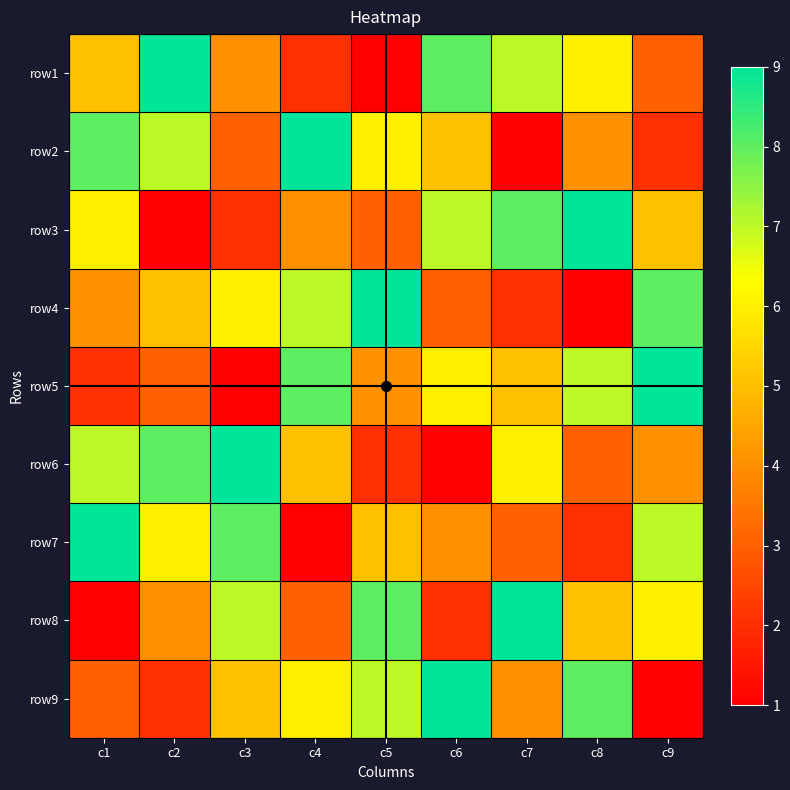

Reading left to right, transcribe all the data shown in this chart.

row1: c1=5	c2=9	c3=4	c4=2	c5=1	c6=8	c7=7	c8=6	c9=3
row2: c1=8	c2=7	c3=3	c4=9	c5=6	c6=5	c7=1	c8=4	c9=2
row3: c1=6	c2=1	c3=2	c4=4	c5=3	c6=7	c7=8	c8=9	c9=5
row4: c1=4	c2=5	c3=6	c4=7	c5=9	c6=3	c7=2	c8=1	c9=8
row5: c1=2	c2=3	c3=1	c4=8	c5=4	c6=6	c7=5	c8=7	c9=9
row6: c1=7	c2=8	c3=9	c4=5	c5=2	c6=1	c7=6	c8=3	c9=4
row7: c1=9	c2=6	c3=8	c4=1	c5=5	c6=4	c7=3	c8=2	c9=7
row8: c1=1	c2=4	c3=7	c4=3	c5=8	c6=2	c7=9	c8=5	c9=6
row9: c1=3	c2=2	c3=5	c4=6	c5=7	c6=9	c7=4	c8=8	c9=1